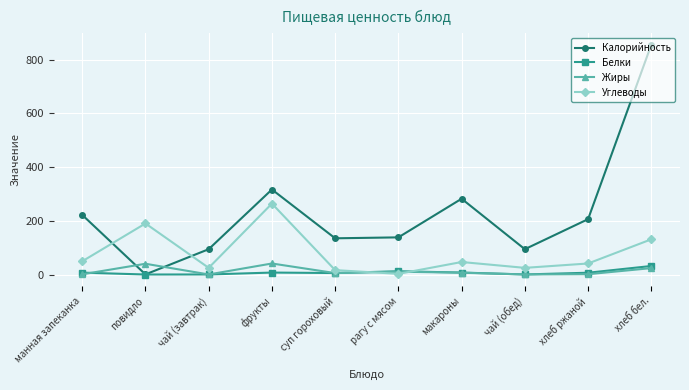

Is the value of Белки at хлеб ржаной greater than the value of Калорийность at рагу с мясом?

No